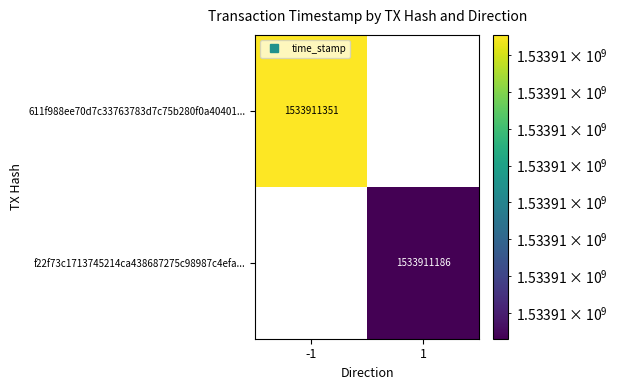

What is the total value across all series at time_stamp?

3067822537